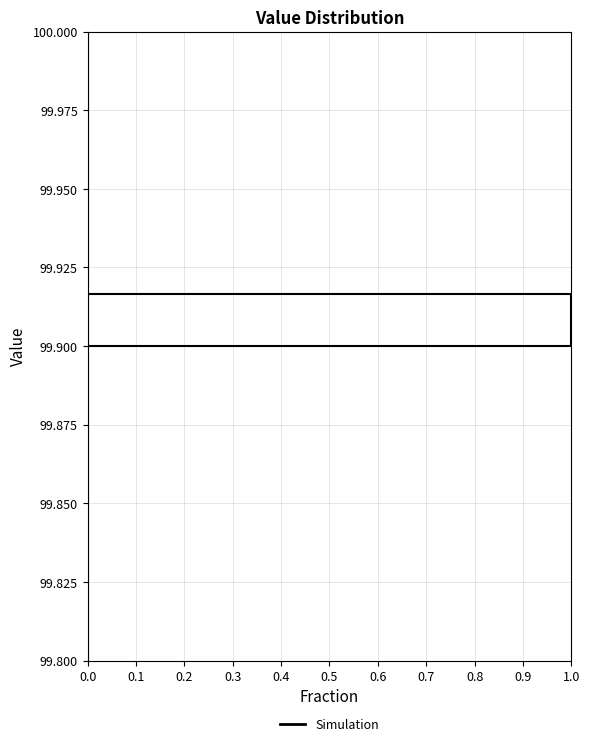

Around what value on the y-axis is the longest bar? Give the approximate position of its centre, as read against the axis.

99.910